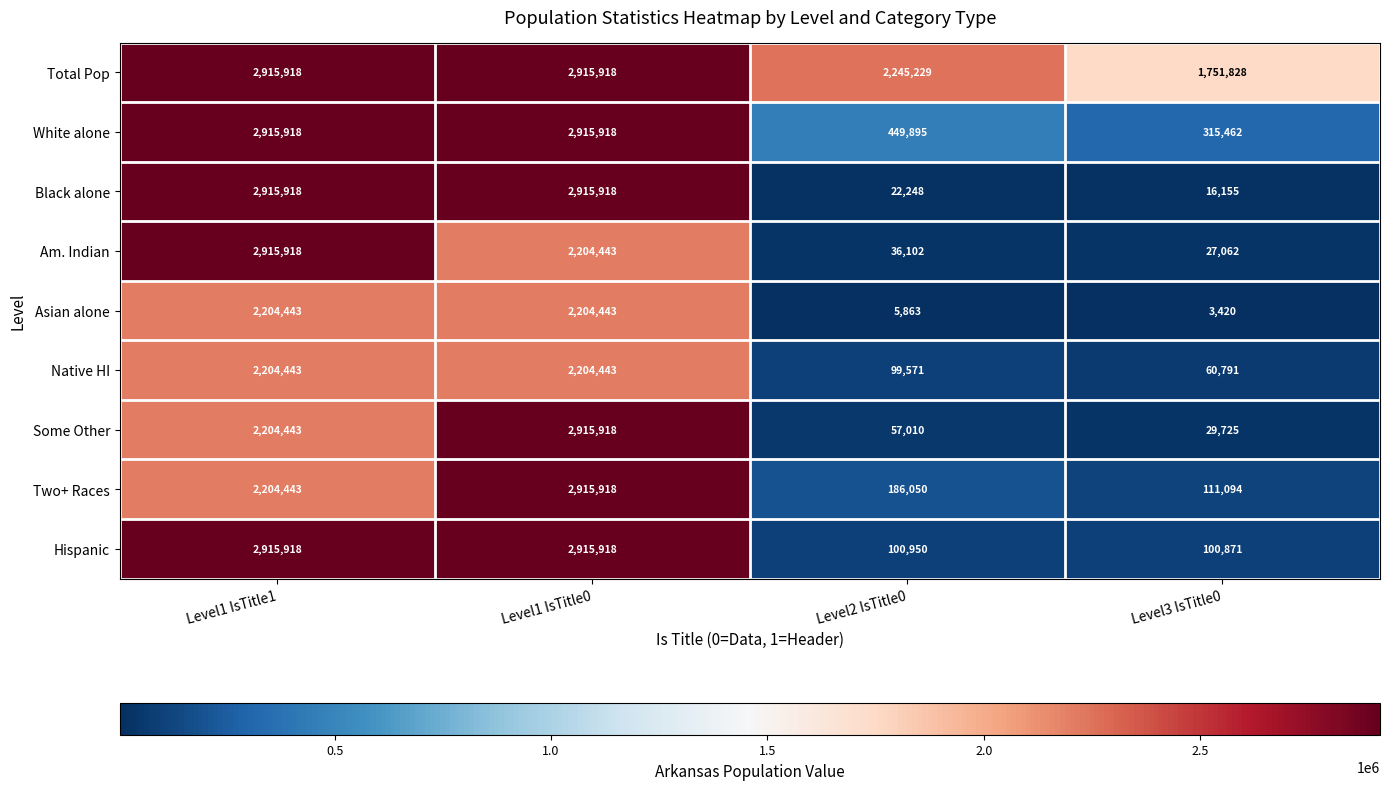

The Two+ Races series shows 111094 at Level3 IsTitle0. True or false?

True